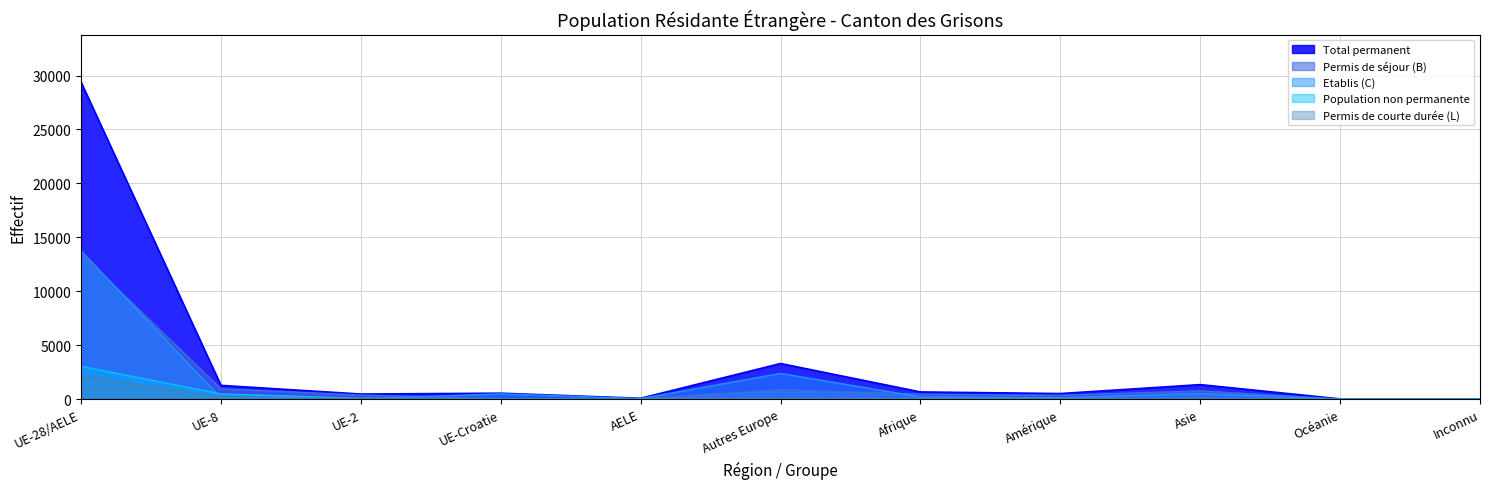

True or false: Etablis (C) and Total général intersect in this chart.

False